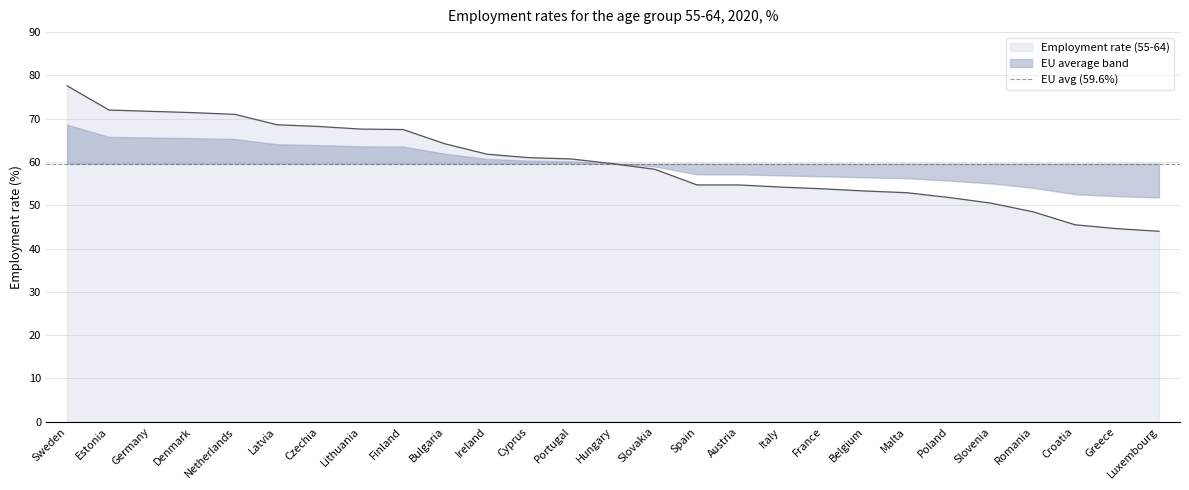

Rank the categories by value from lowest to highest.

Luxembourg, Greece, Croatia, Romania, Slovenia, Poland, Malta, Belgium, France, Italy, Spain, Austria, Slovakia, Hungary, Portugal, Cyprus, Ireland, Bulgaria, Finland, Lithuania, Czechia, Latvia, Netherlands, Denmark, Germany, Estonia, Sweden